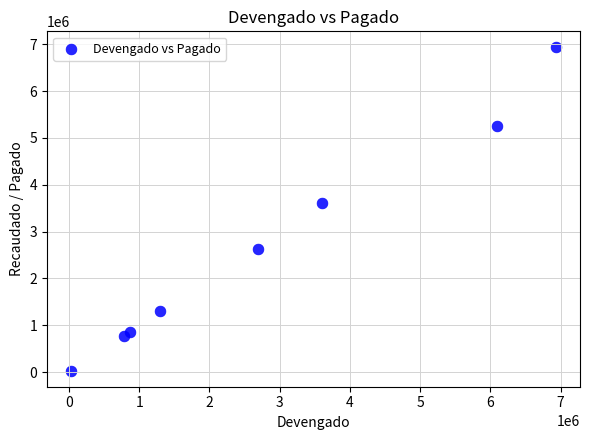

What is the average X value?

2787789.0